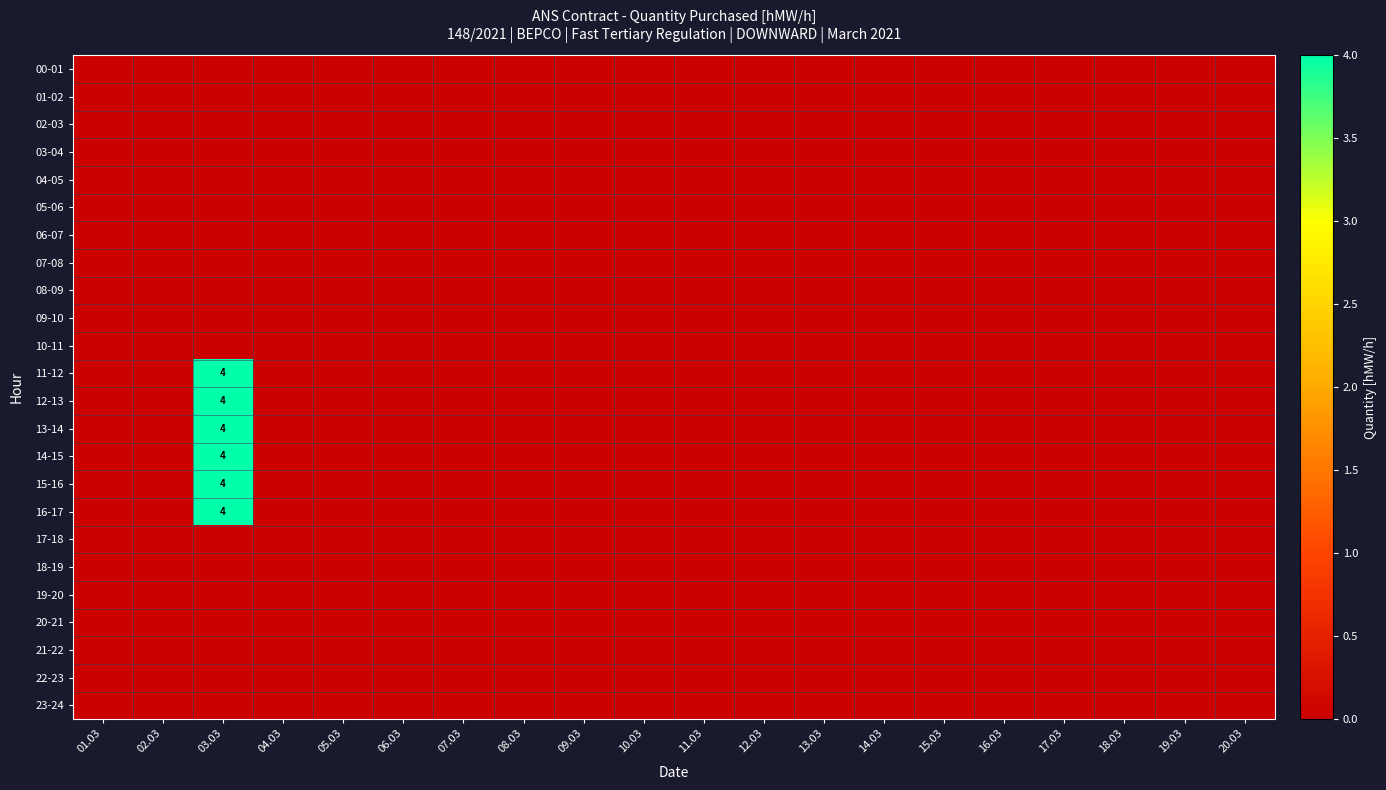

Which series has the largest total across all categories?

11-12